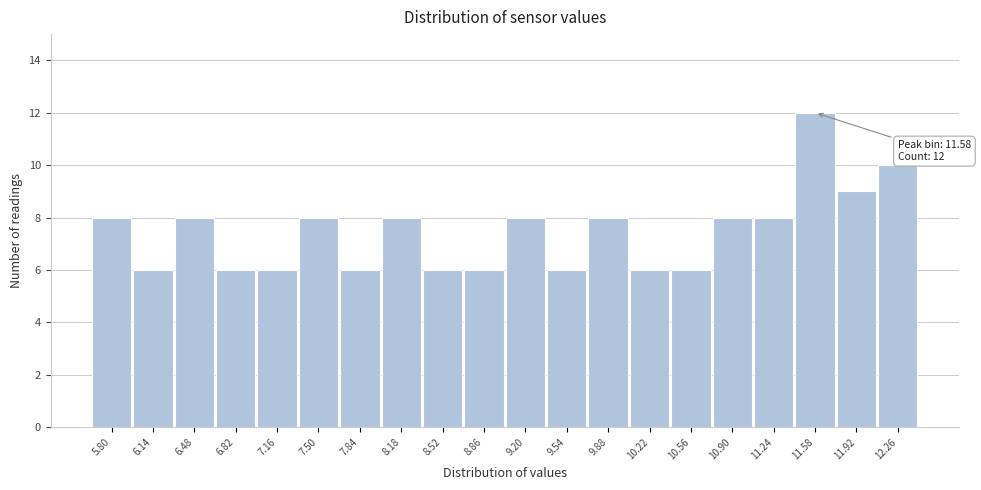

Reading right to left, extract all data points from this chart.

10	9	12	8	8	6	6	8	6	8	6	6	8	6	8	6	6	8	6	8